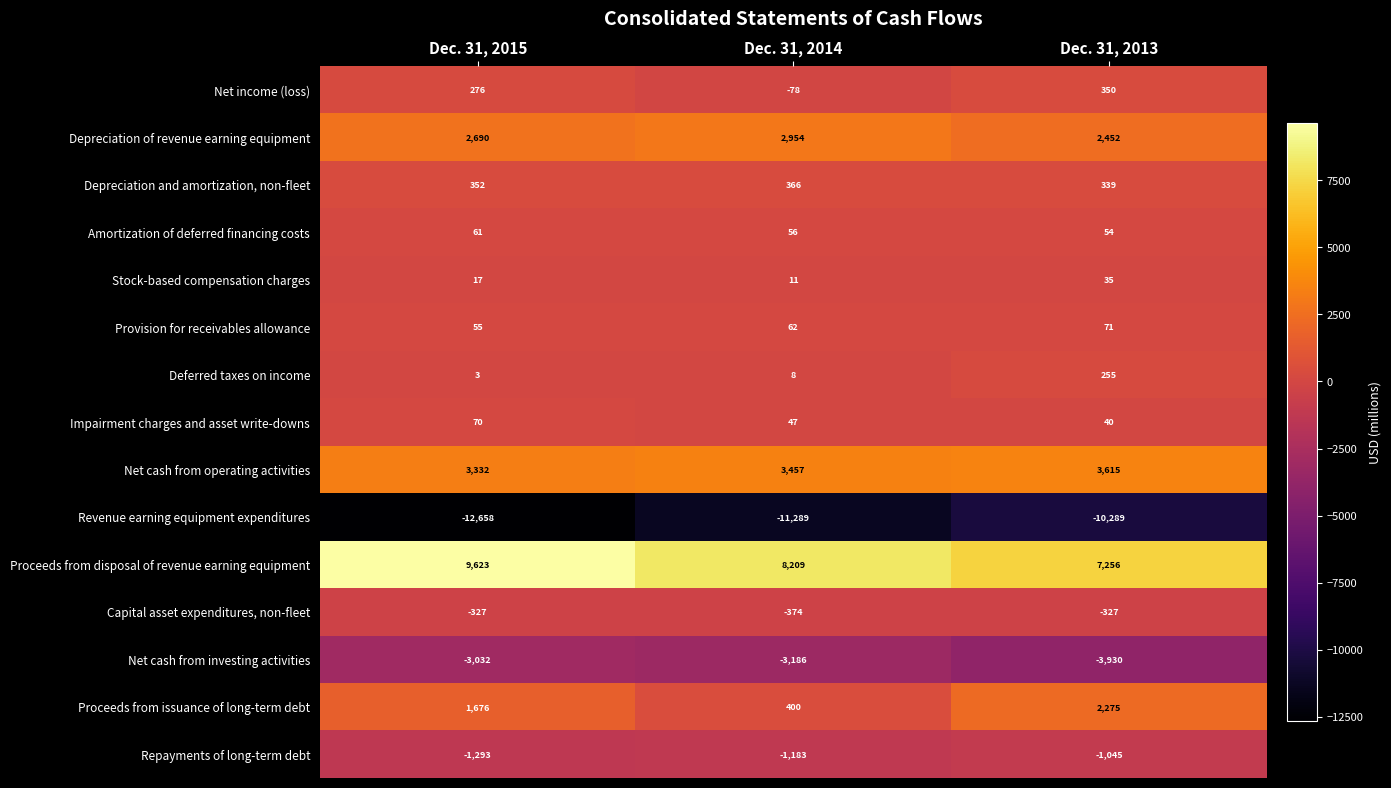

Which series changed the most between Dec. 31, 2014 and Dec. 31, 2013?

Proceeds from issuance of long-term debt